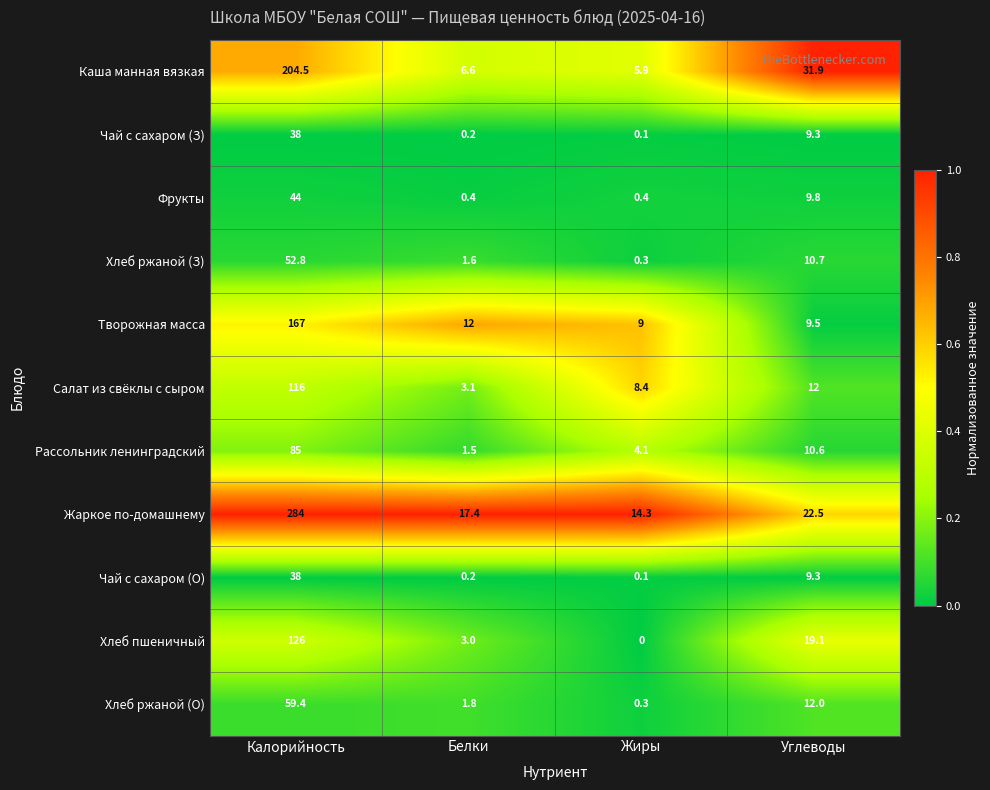

Which series has the largest range (max minus min)?

Жаркое по-домашнему